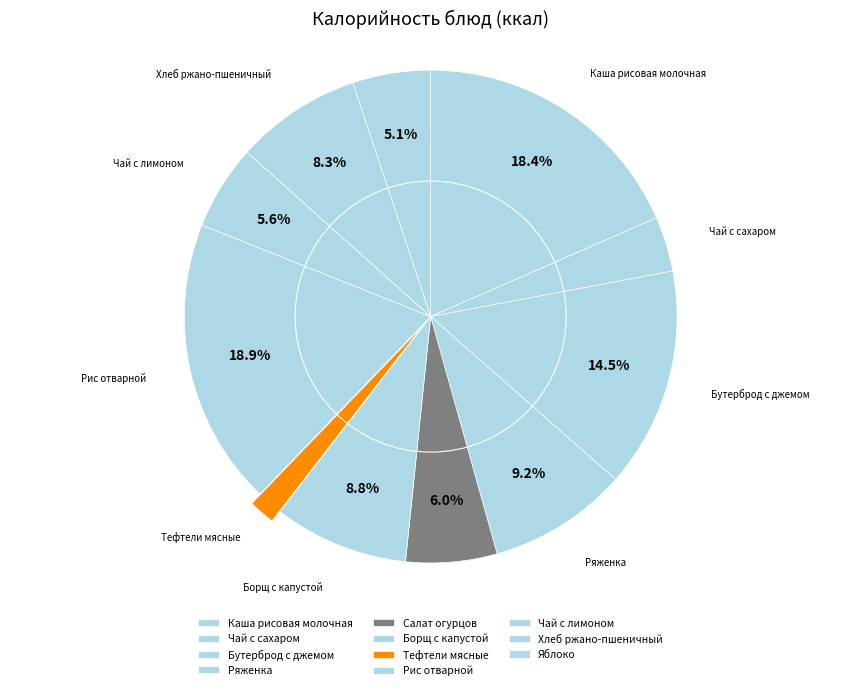

How many slices are in this pie chart?

11